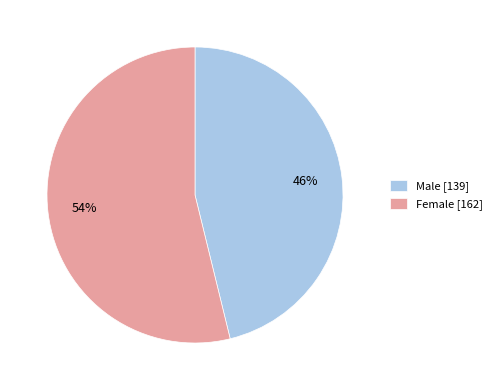

Does Female account for over 50% of the chart?

Yes